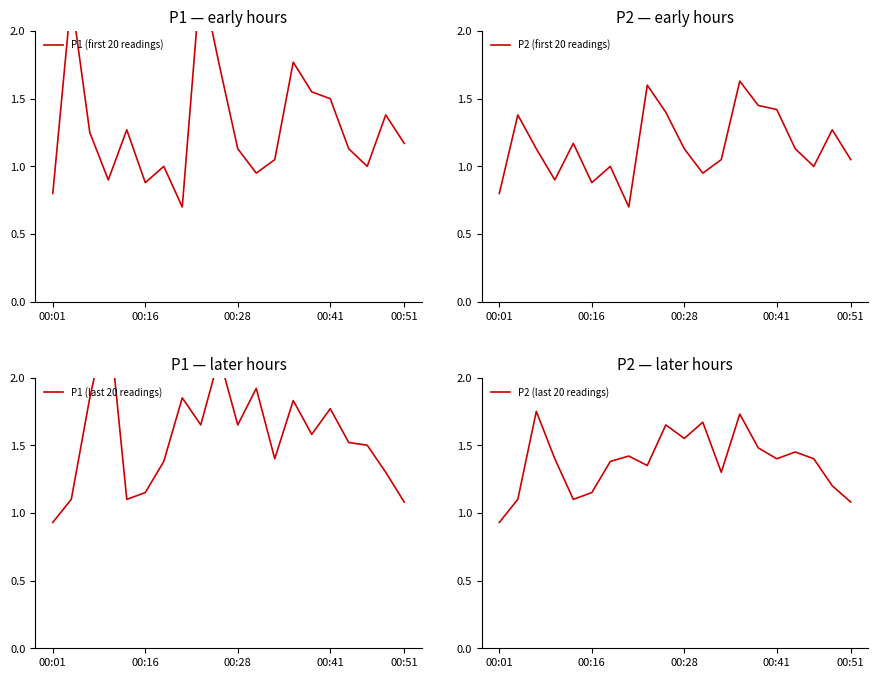

What is the lowest value of the P2 (first 20 readings) series?

0.7